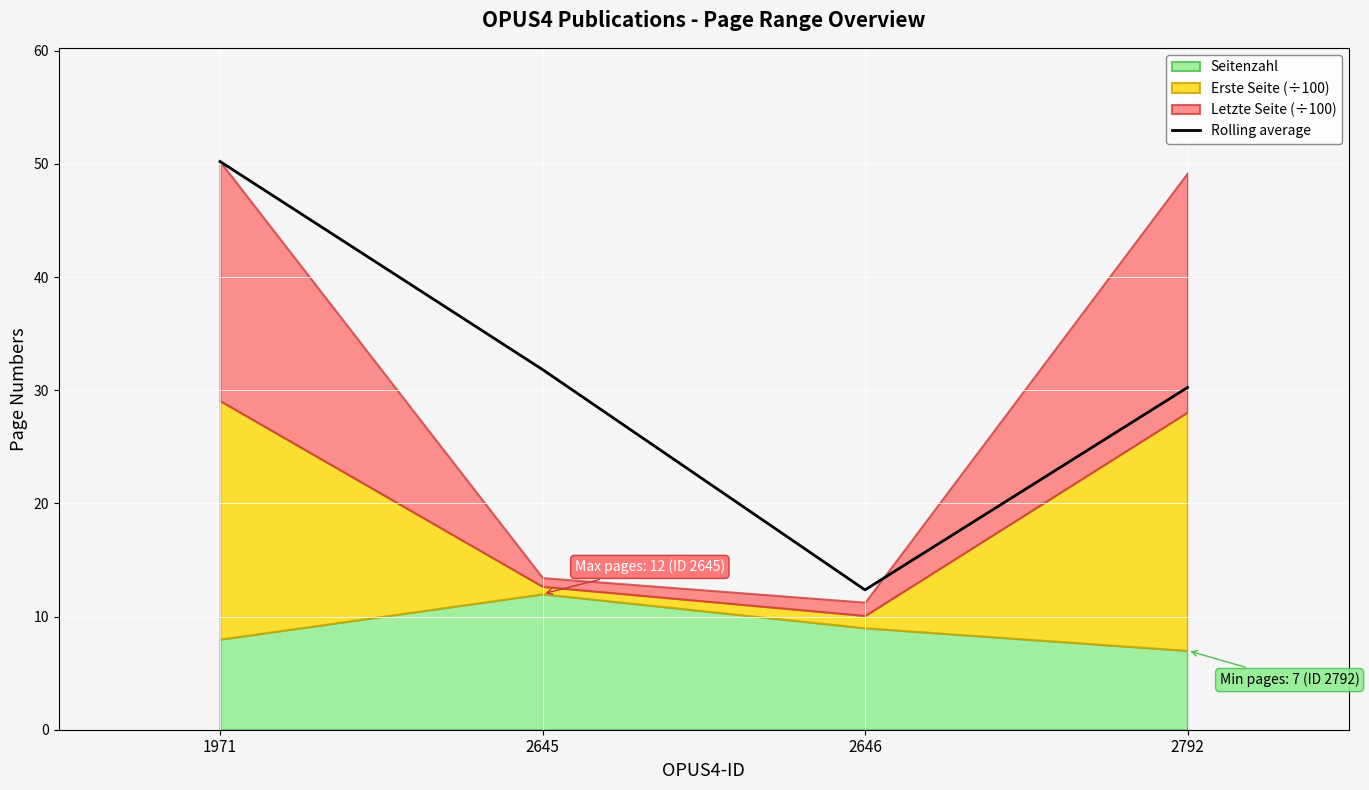

At which label does Rolling average first exceed 31?

1971